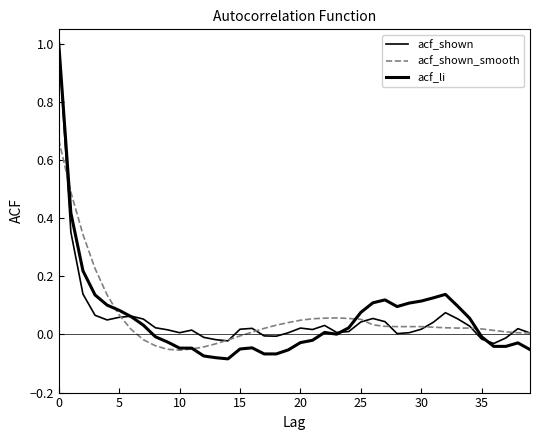

Is this an area chart (filled region under the line)?

No